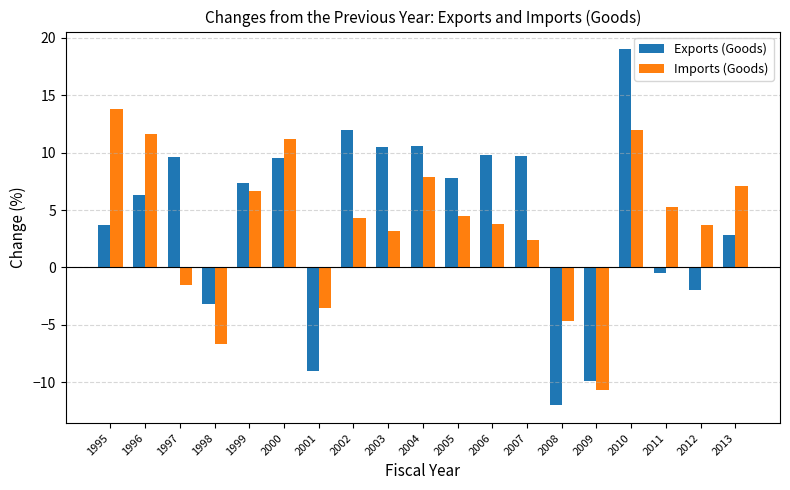

Is it true that Exports (Goods) equals 14.7 at 2007?

False